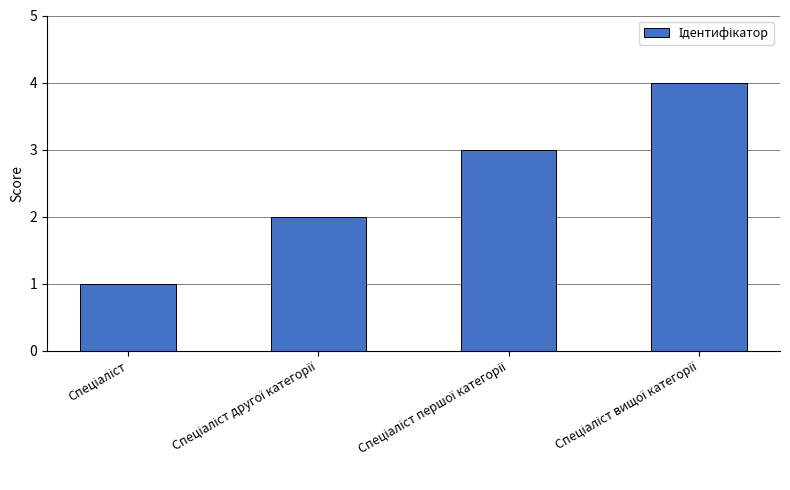

What is the difference between the maximum and minimum values?

3